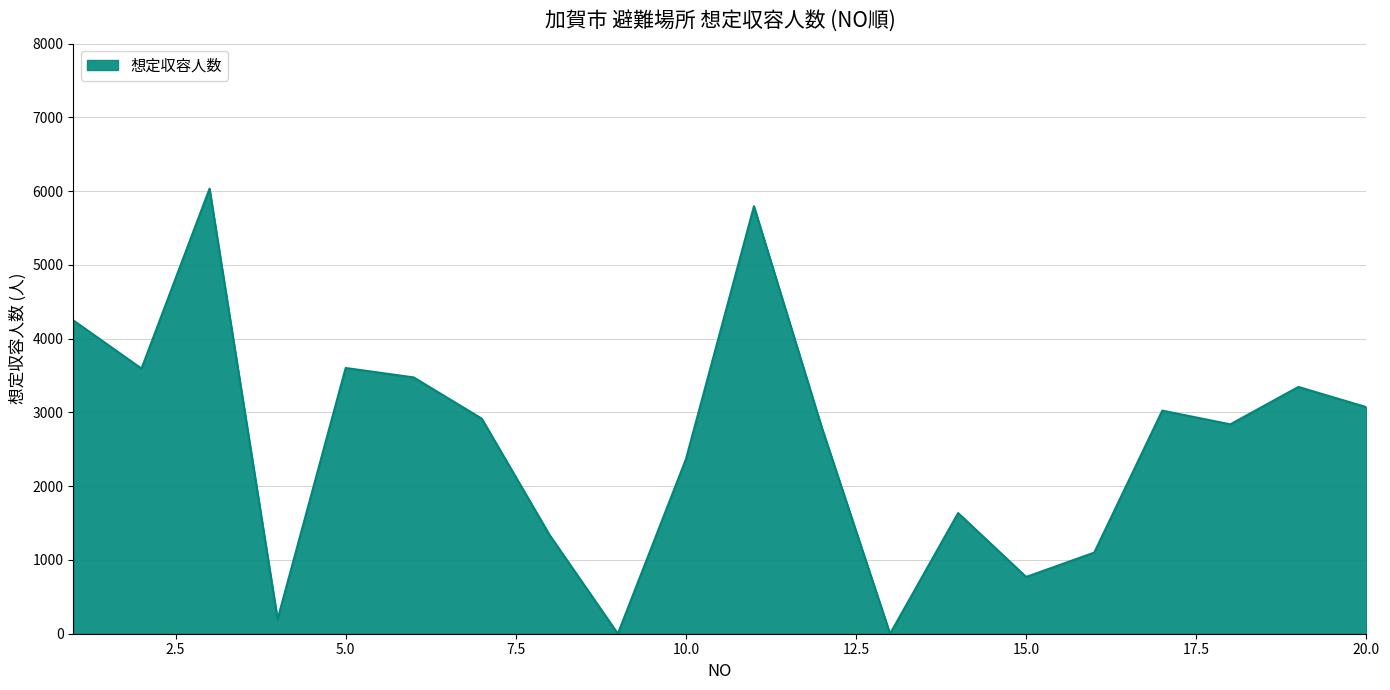

What is the difference between the maximum and minimum values?

6034